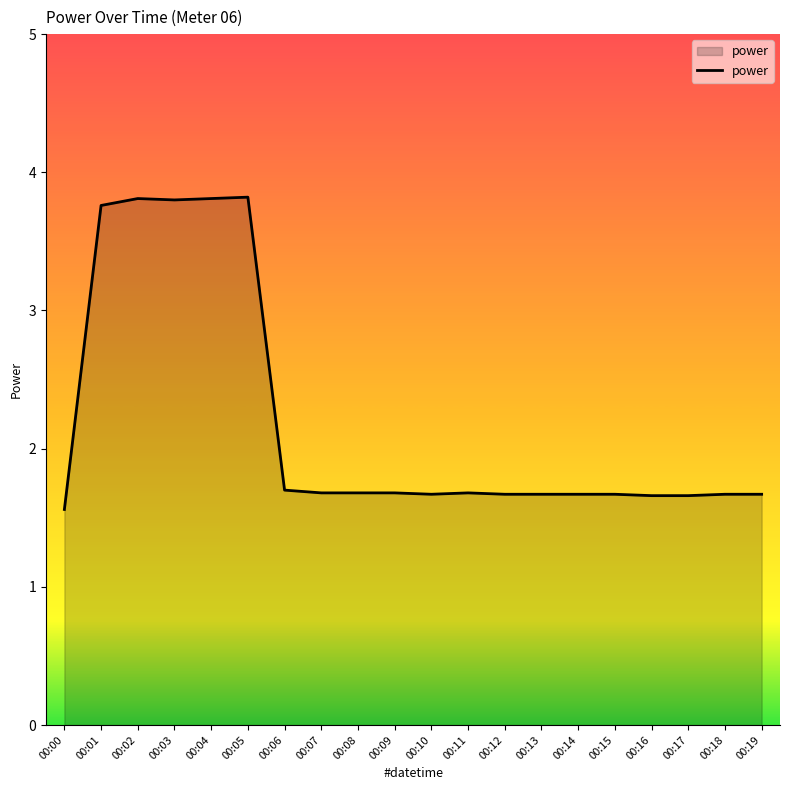

What value does the data have at 00:15?

1.7